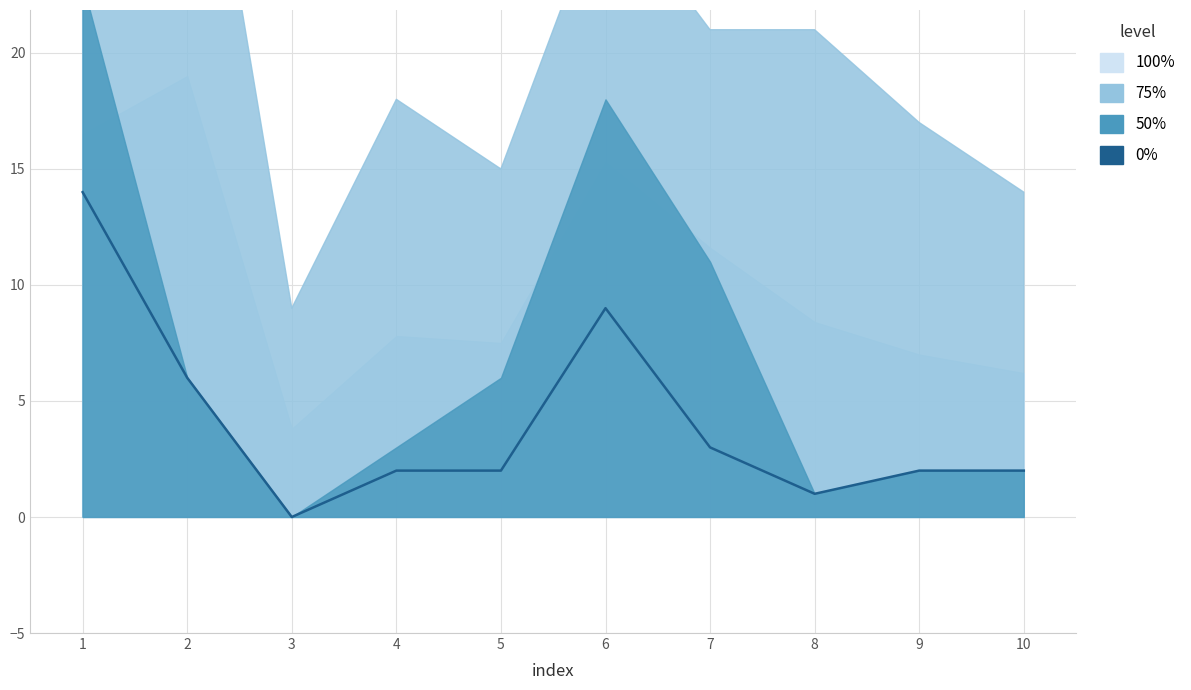

What is the change in value from 7 to 8?

-2